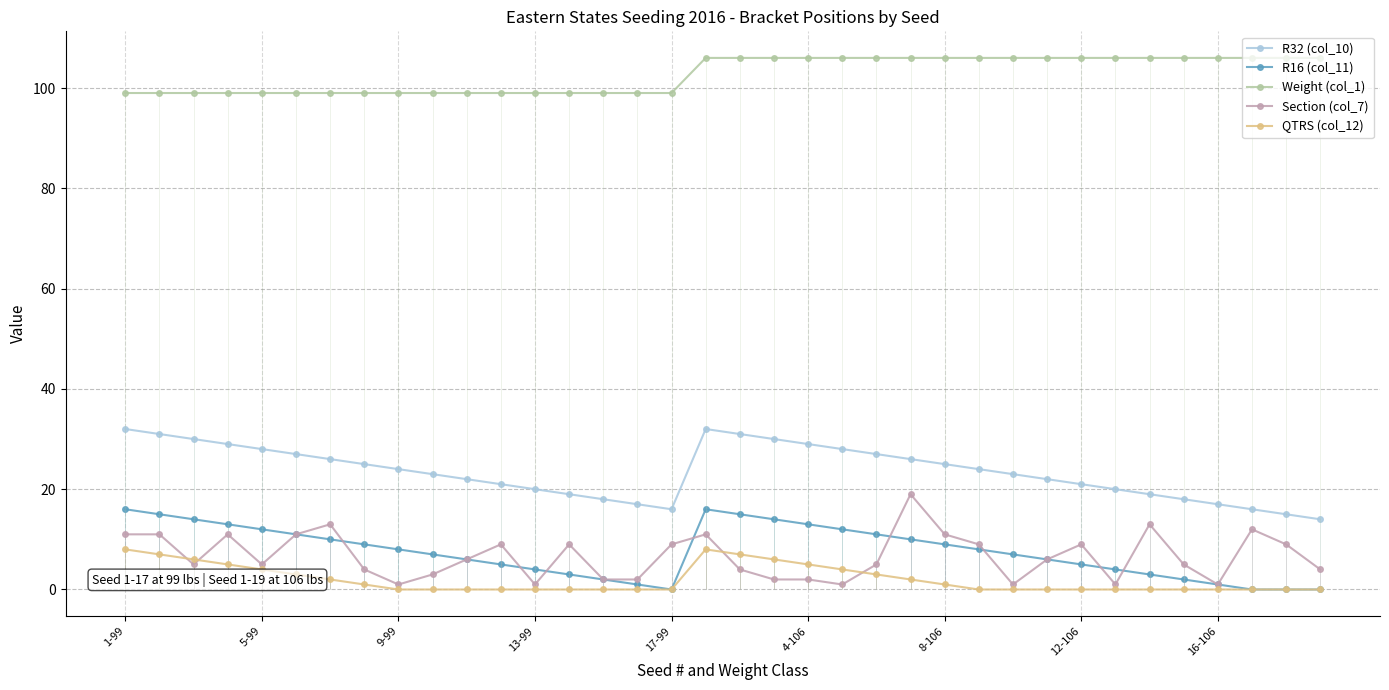

The R32 (col_10) series shows 31 at 30. True or false?

False